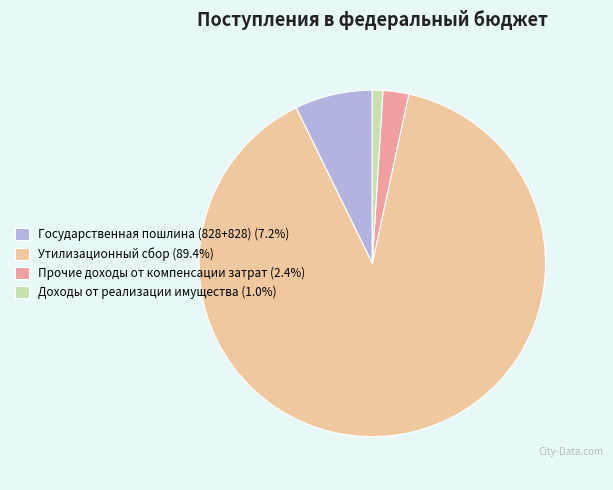

Is there any slice that represents more than half of the pie?

Yes